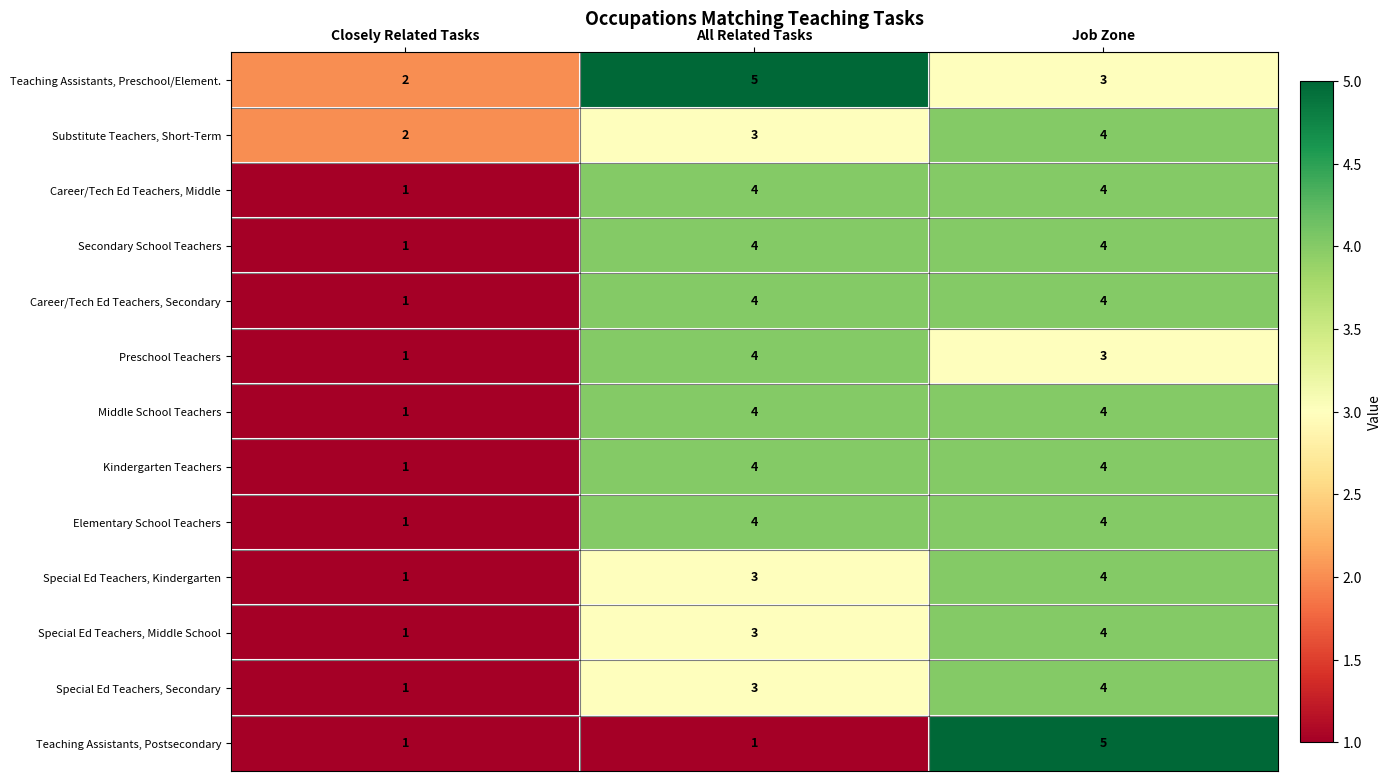

Rank the categories by Teaching Assistants, Preschool/Element. value from highest to lowest.

All Related Tasks, Job Zone, Closely Related Tasks